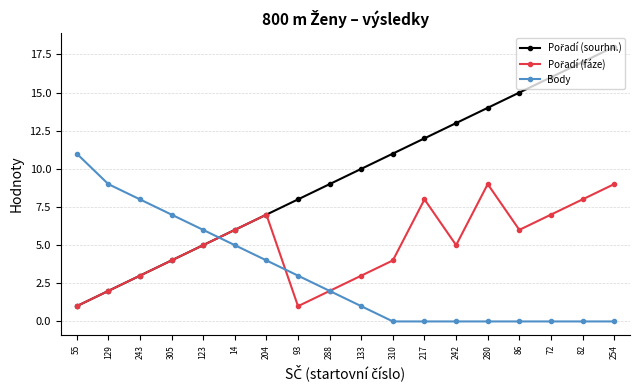

At which category is the sum across all series the highest?

254